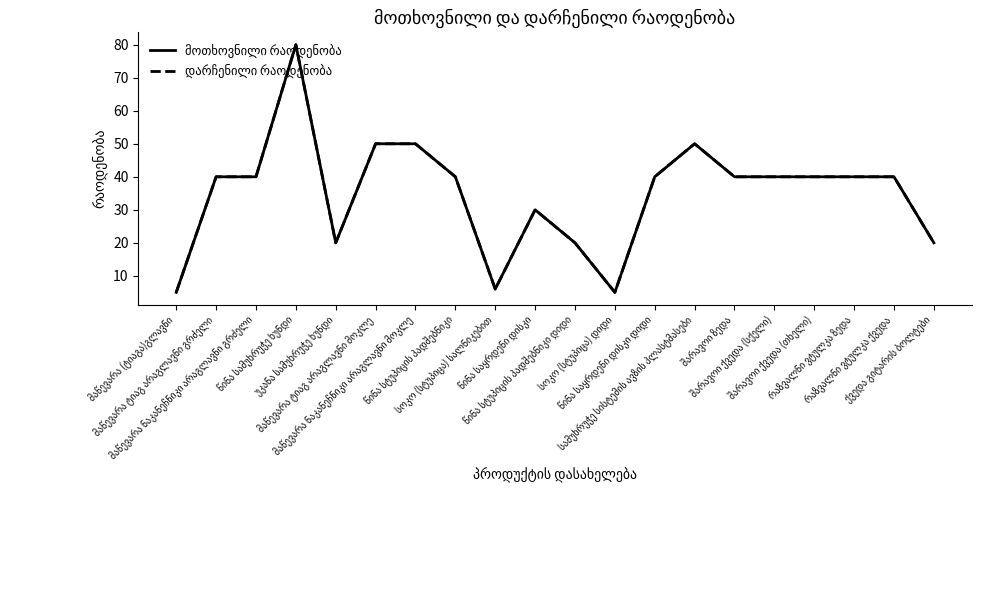

Which series has the largest total across all categories?

მოთხოვნილი რაოდენობა